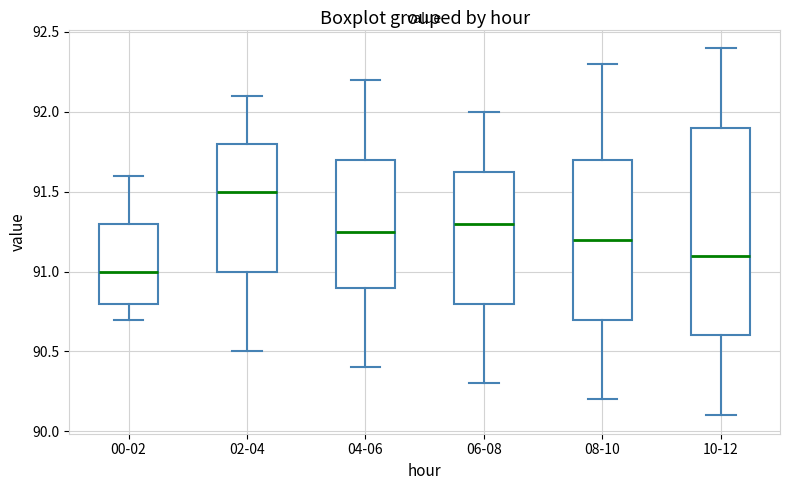

Which box has the highest median line?

02-04